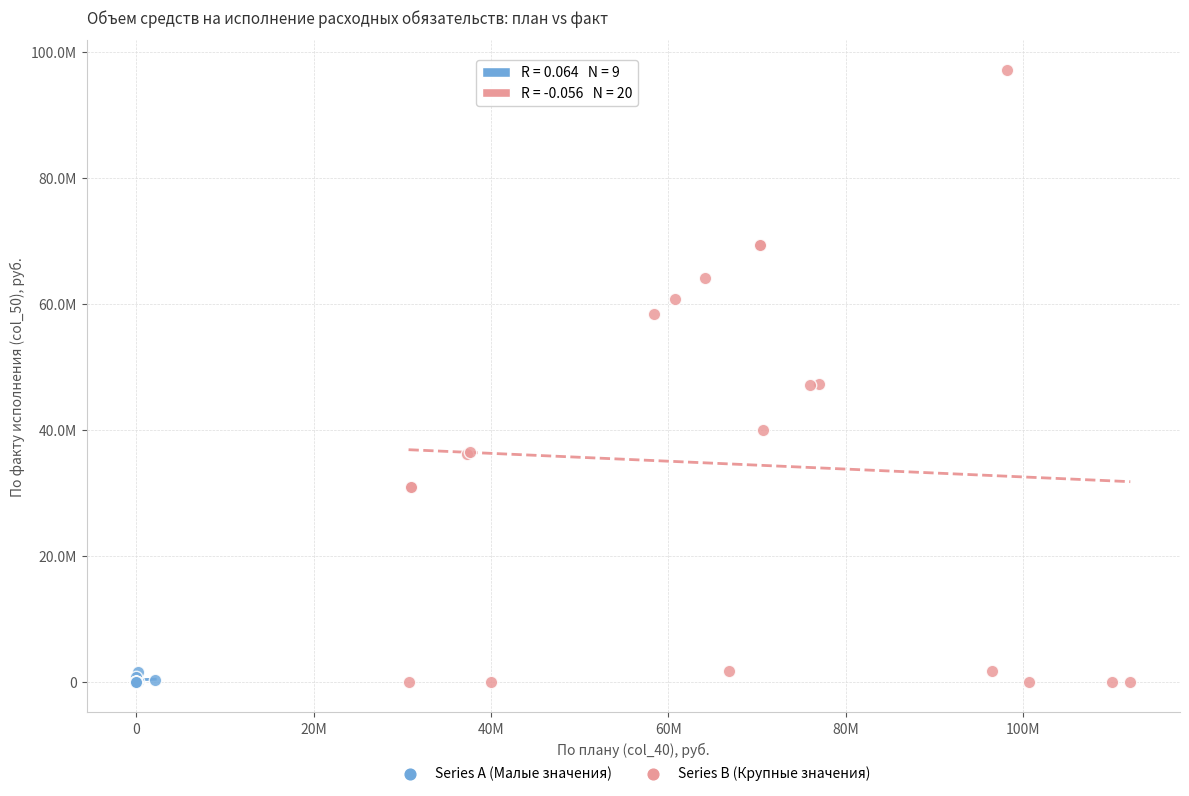

Which series contains the highest Y value?

Series B (Крупные значения)